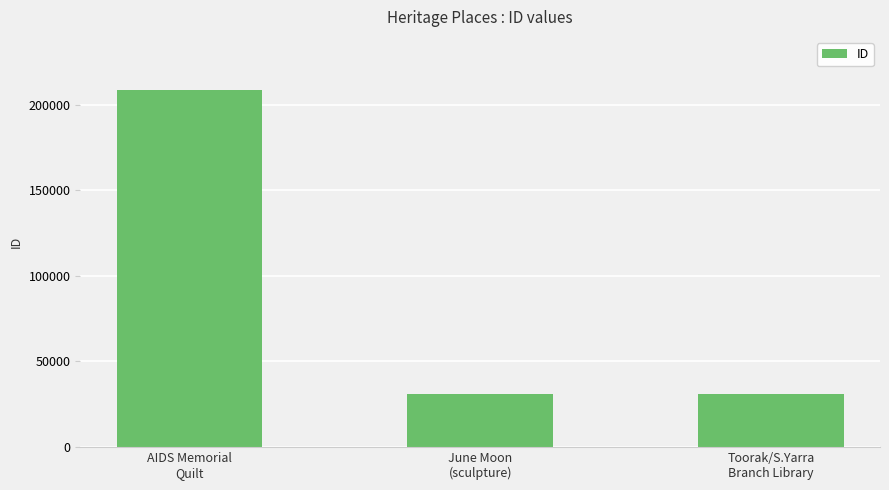

What is the maximum value shown in the chart?

208302